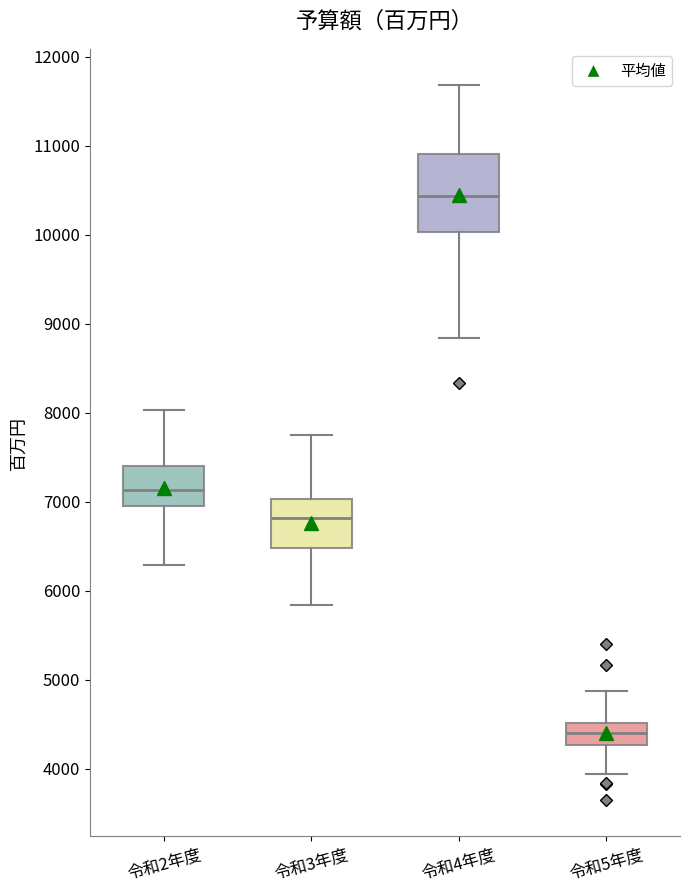

Reading left to right, read every box against the y-axis: the position of its median line, the range the box covers, and the ends of its whiskers. The values are not printed on the chart, so give them approximately, as read against the axis.

令和2年度: median 7100, box 7000 to 7400, whiskers 6300 to 8000
令和3年度: median 6800, box 6500 to 7000, whiskers 5800 to 7700
令和4年度: median 10400, box 10000 to 10900, whiskers 8800 to 11700
令和5年度: median 4400, box 4300 to 4500, whiskers 3900 to 4900